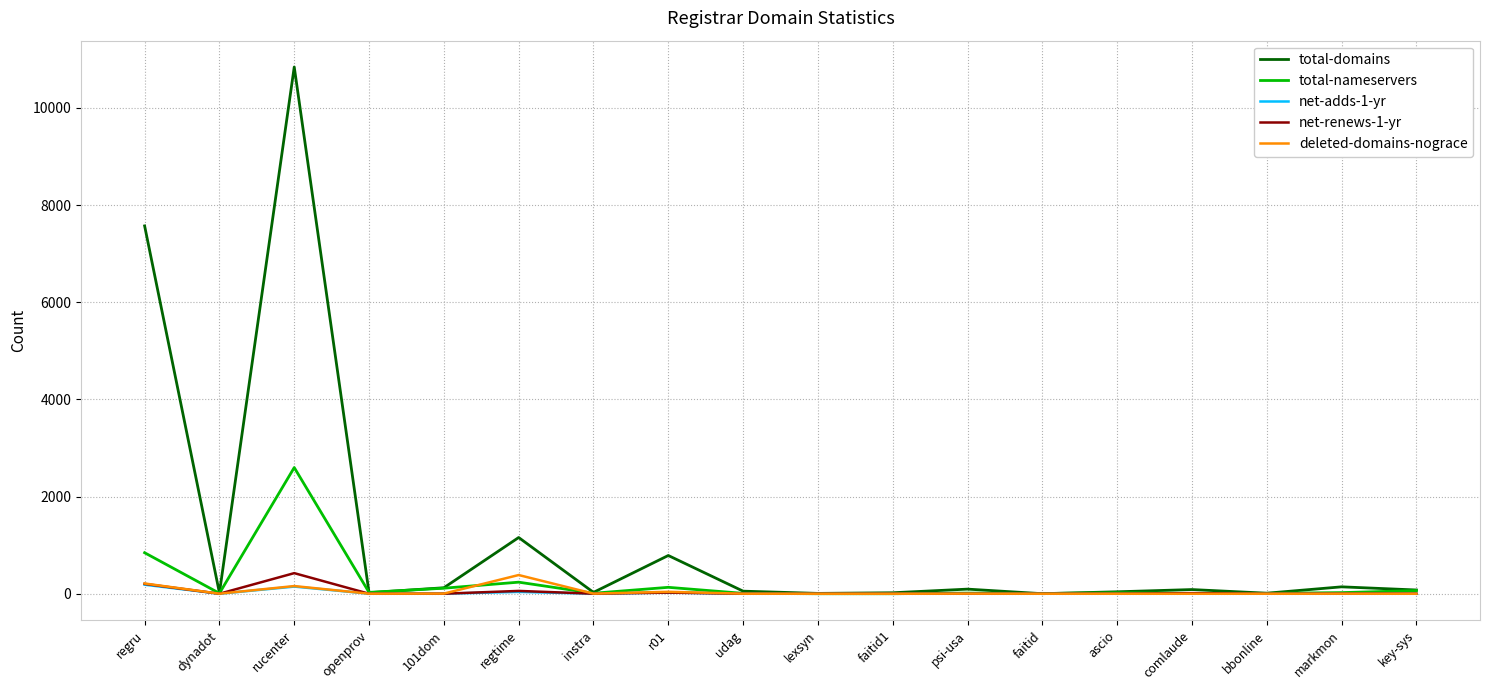

What are all the series names shown in the legend?

total-domains, total-nameservers, net-adds-1-yr, net-renews-1-yr, deleted-domains-nograce